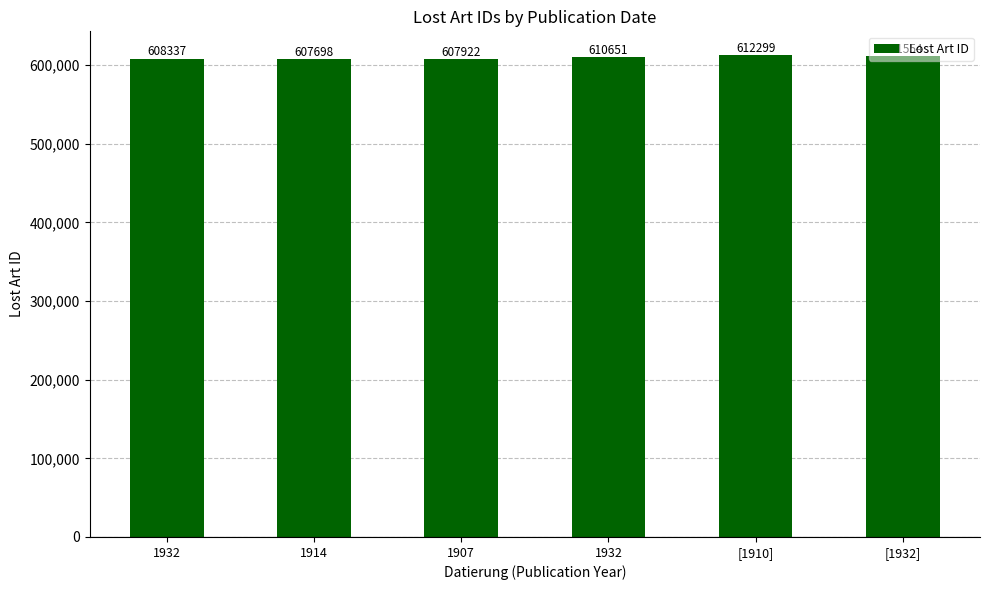

What is the change in value from 1907 to 1932?

+2729